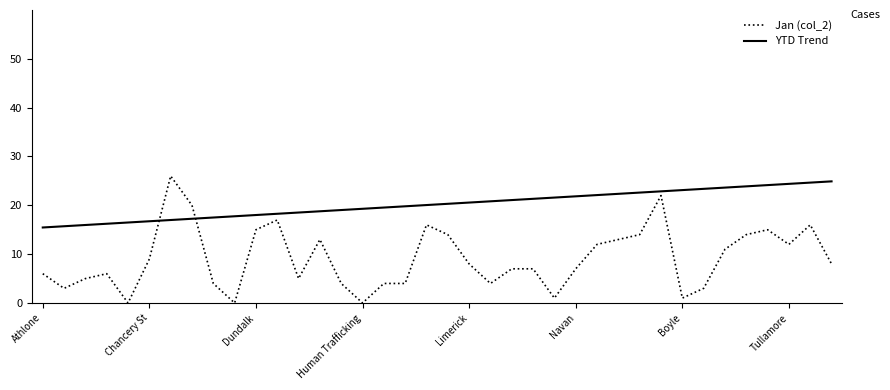

Which series has the widest spread of values?

Jan (col_2)